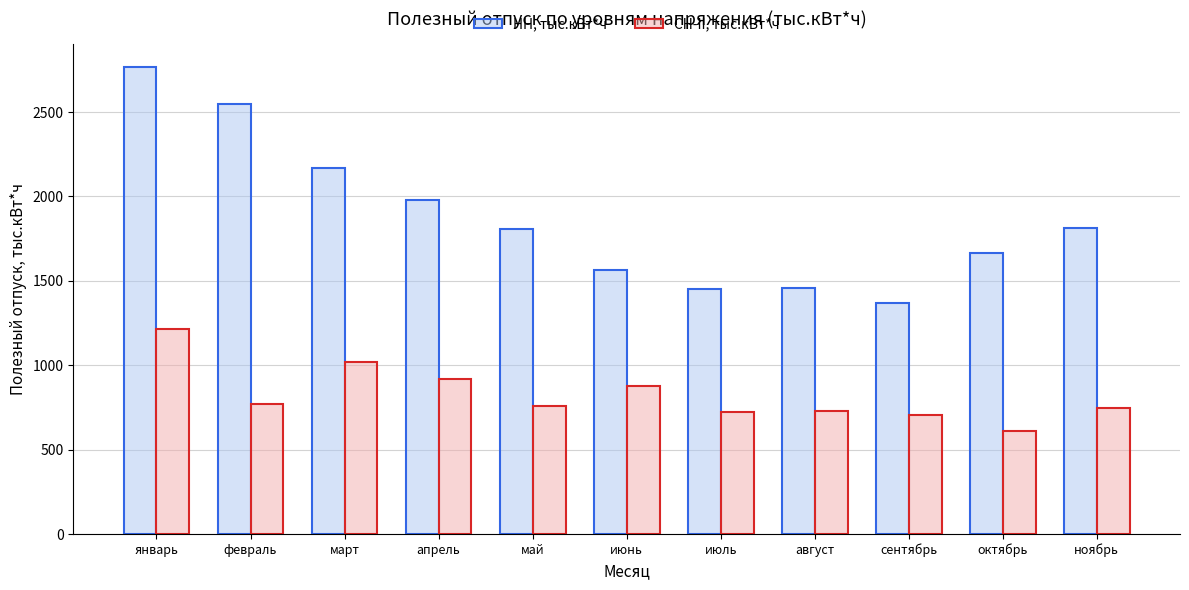

What is the difference between the maximum and minimum values in the СН-II, тыс.кВт*ч series?

600.6